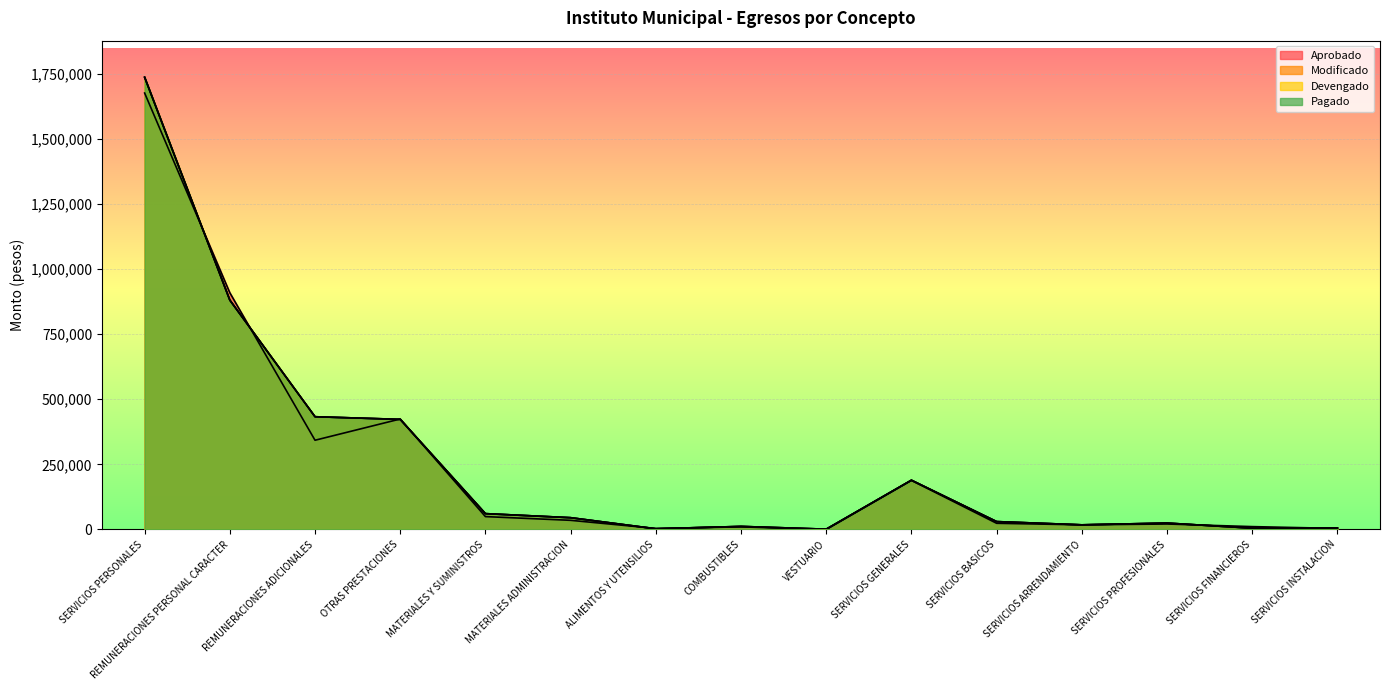

True or false: Pagado has more than 0 interior local peaks.

True